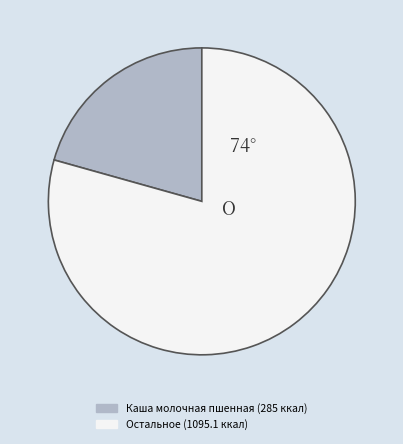

Is there a majority slice in this chart?

Yes